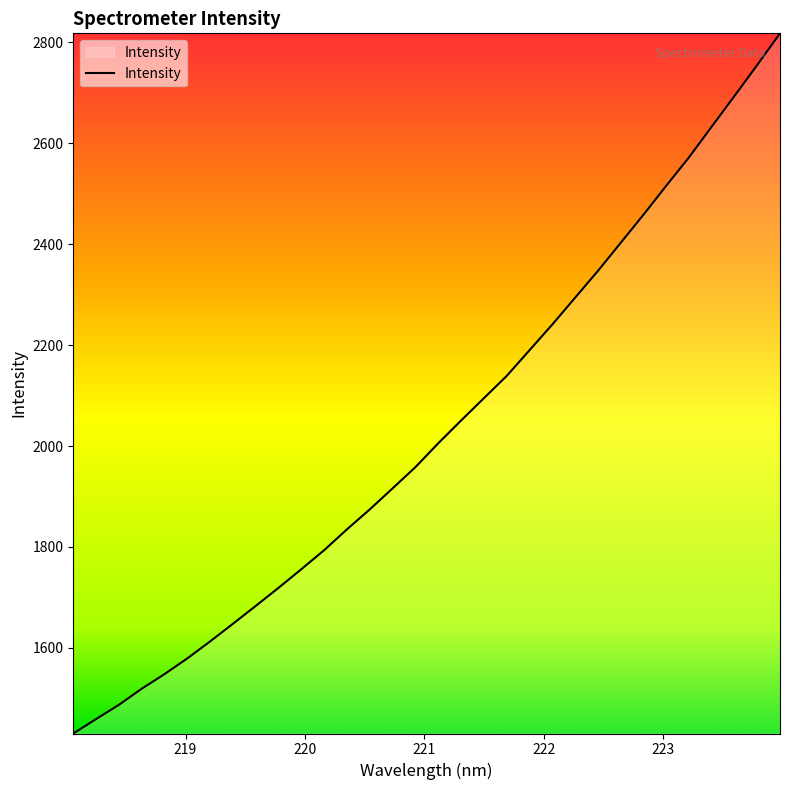

What is the difference between the maximum and minimum values?

1387.5